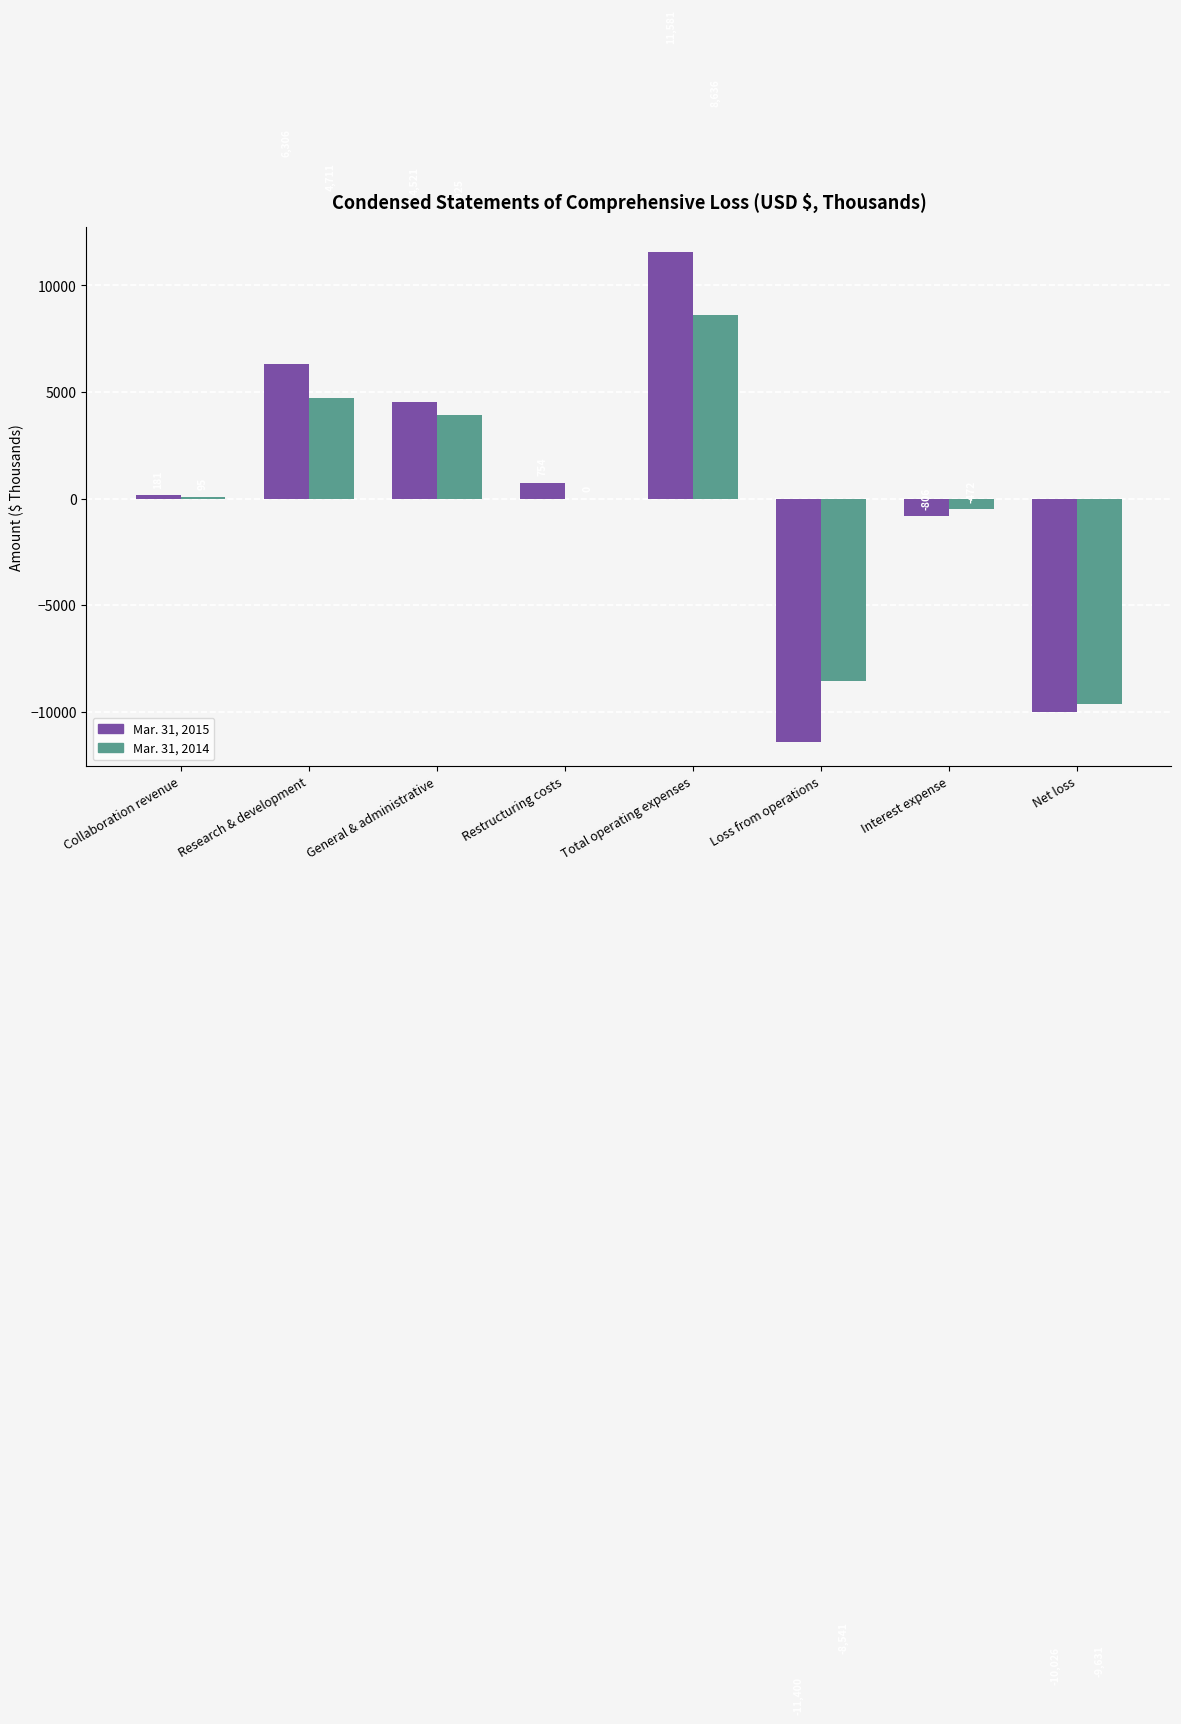

Are the bars grouped side by side (vs. stacked)?

Yes